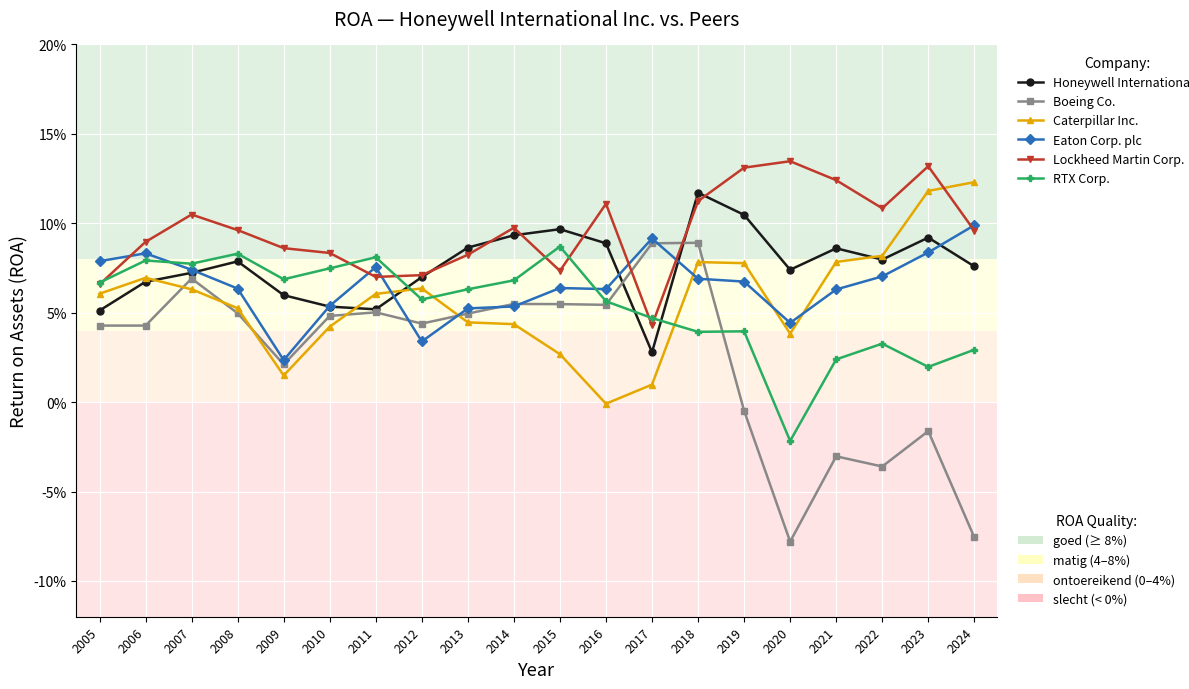

The Honeywell International Inc. series shows 0.0 at 2017. True or false?

False